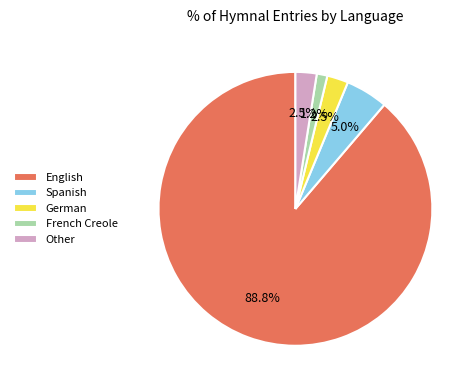

Which slice is the smallest?

French Creole